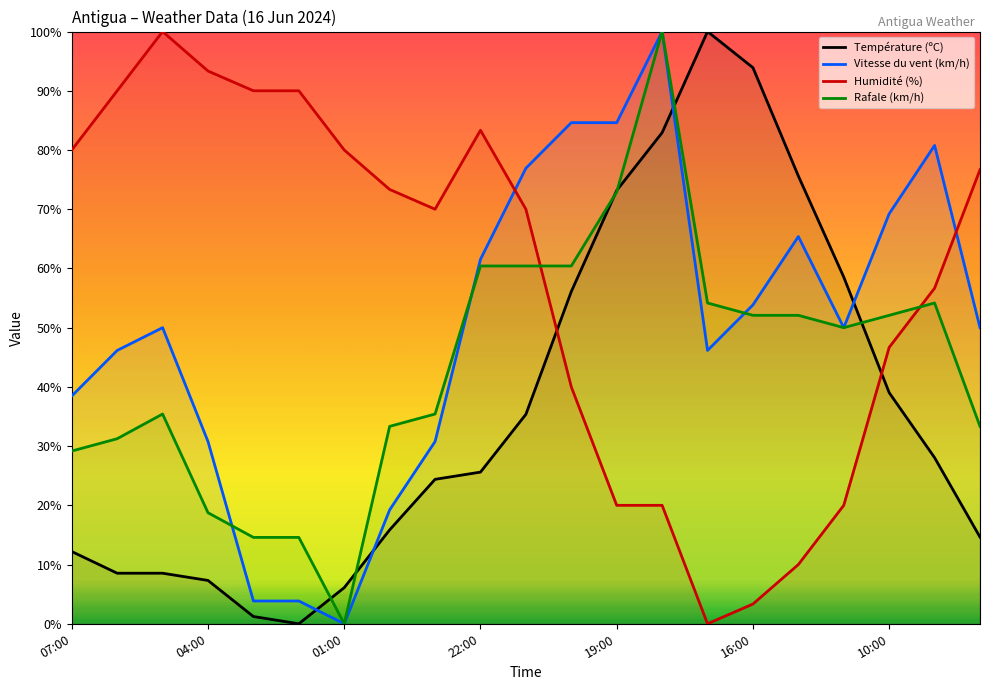

What is the difference between the maximum and minimum values in the Humidité (%) series?

100.0